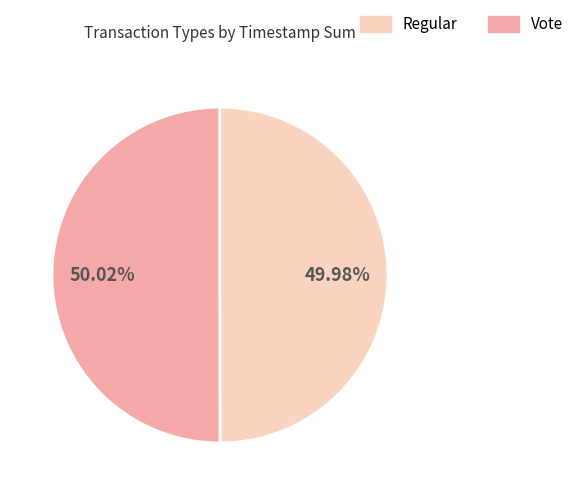

Is there a majority slice in this chart?

Yes